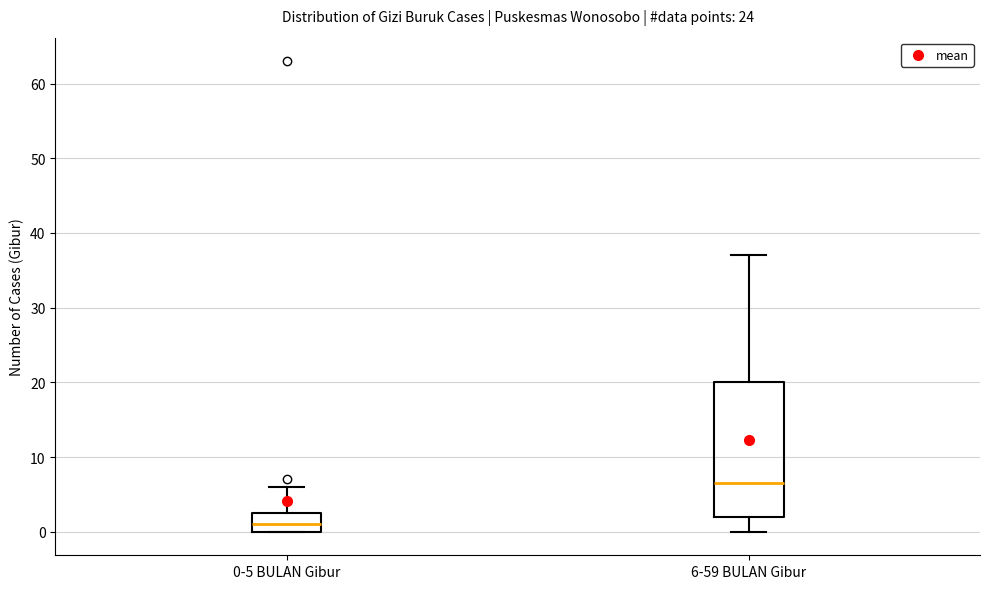

Which box has the highest median line?

6-59 BULAN Gibur